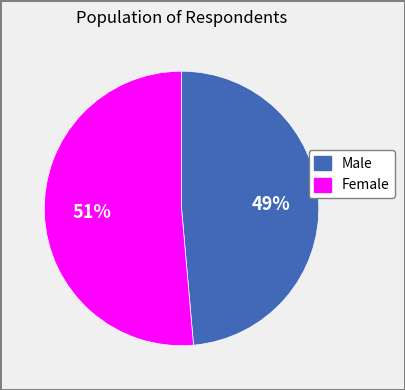

To the nearest percent, what percentage of the pie is Male?

49%